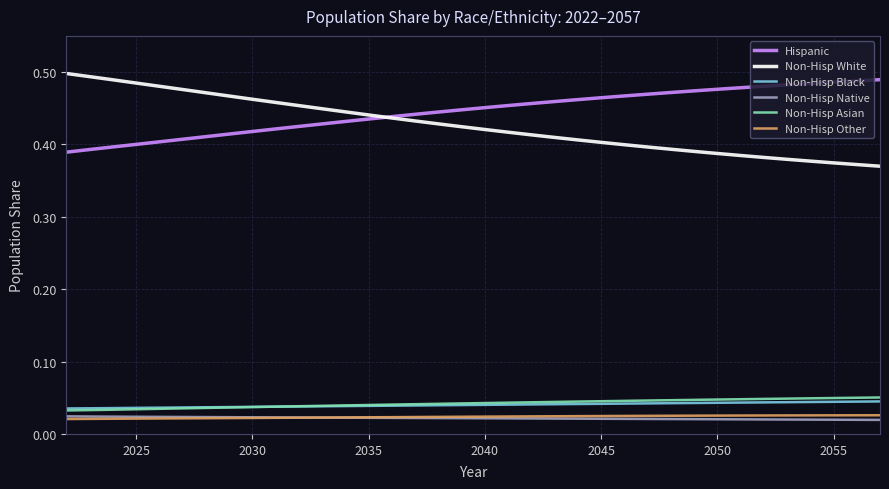

True or false: Non-Hisp Other and Non-Hisp Asian intersect in this chart.

False